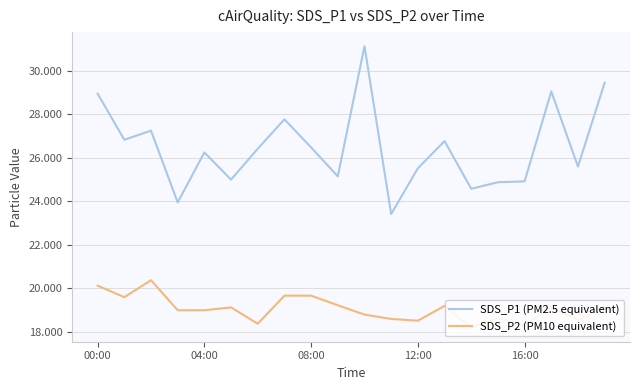

List the series in order of their peak value, highest first.

SDS_P1 (PM2.5 equivalent), SDS_P2 (PM10 equivalent)